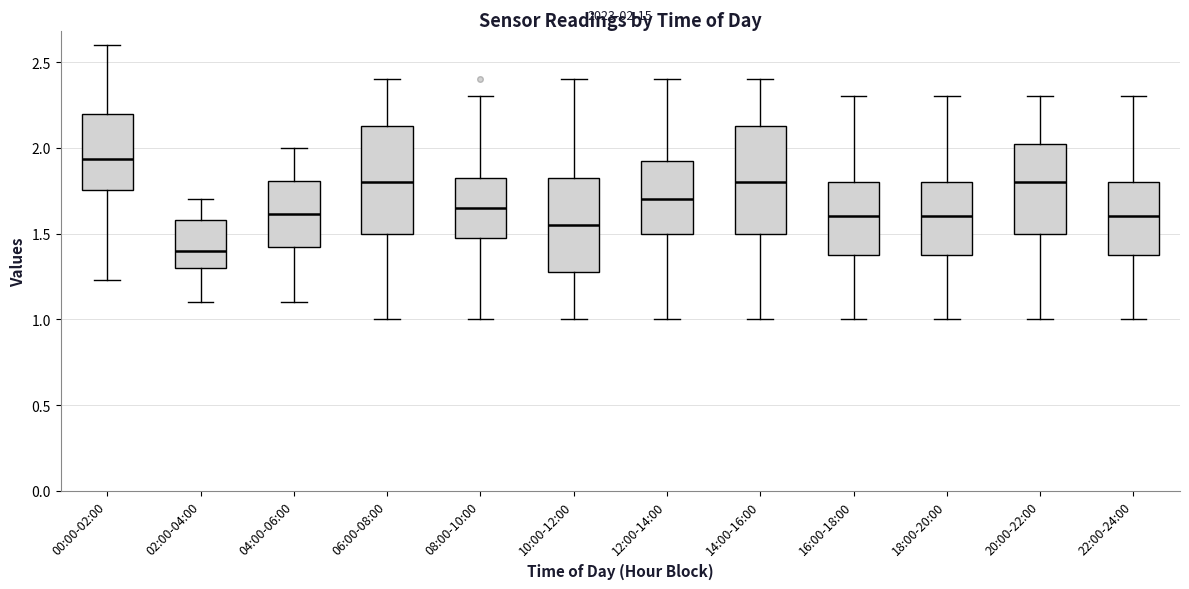

Which box has the highest median line?

00:00-02:00